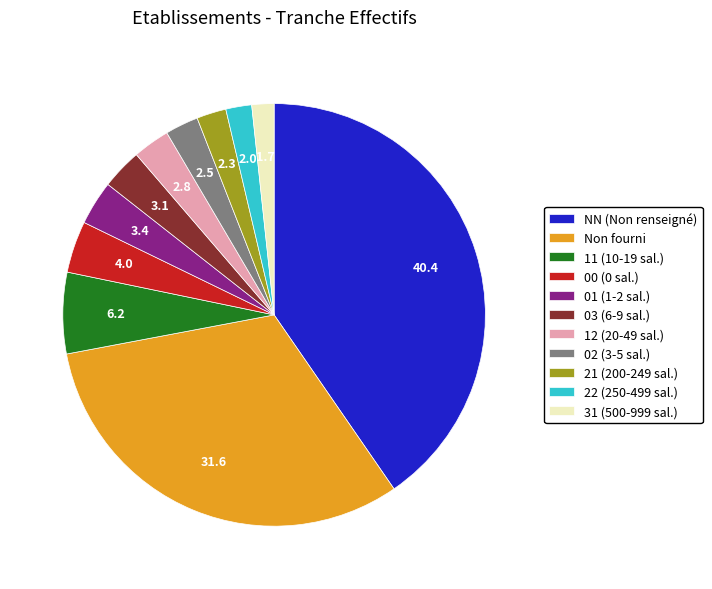

Which slice is the largest?

NN (Non renseigné)